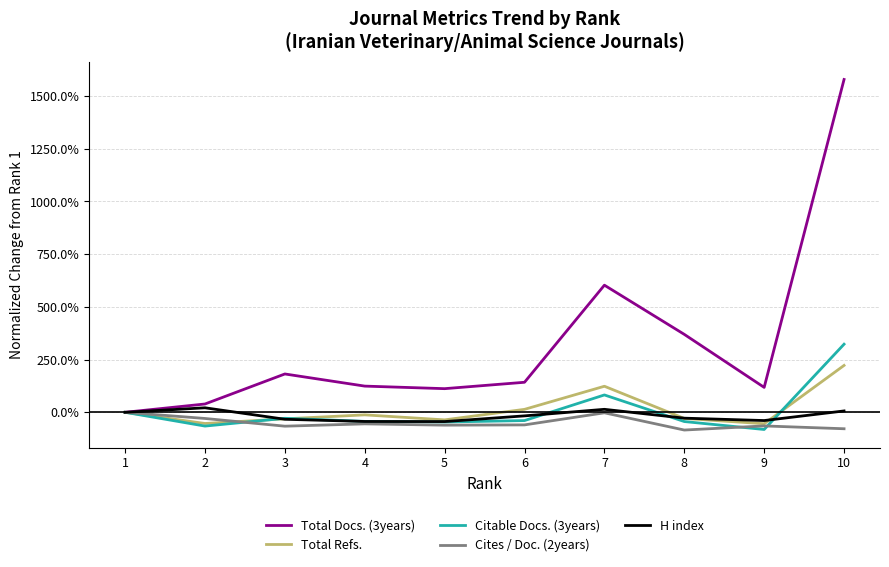

What is the maximum value for Total Refs.?

2.2